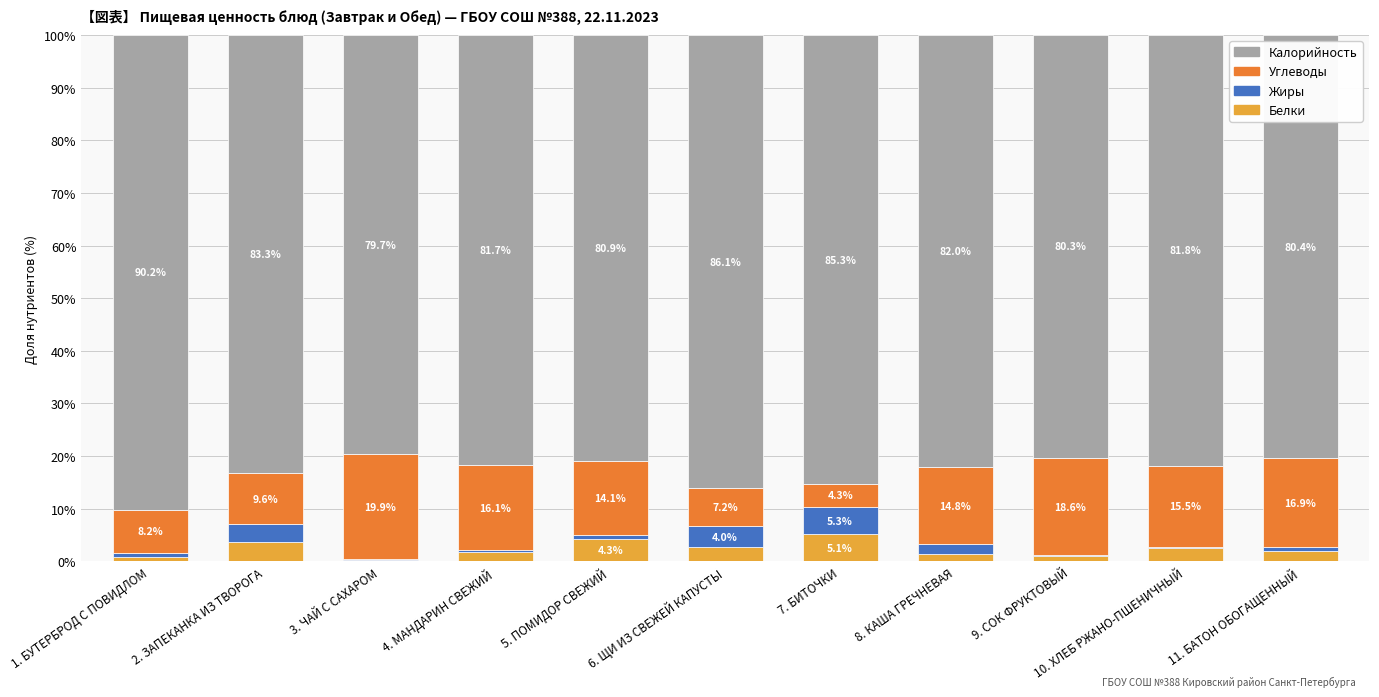

What is the maximum value for Белки?

5.1